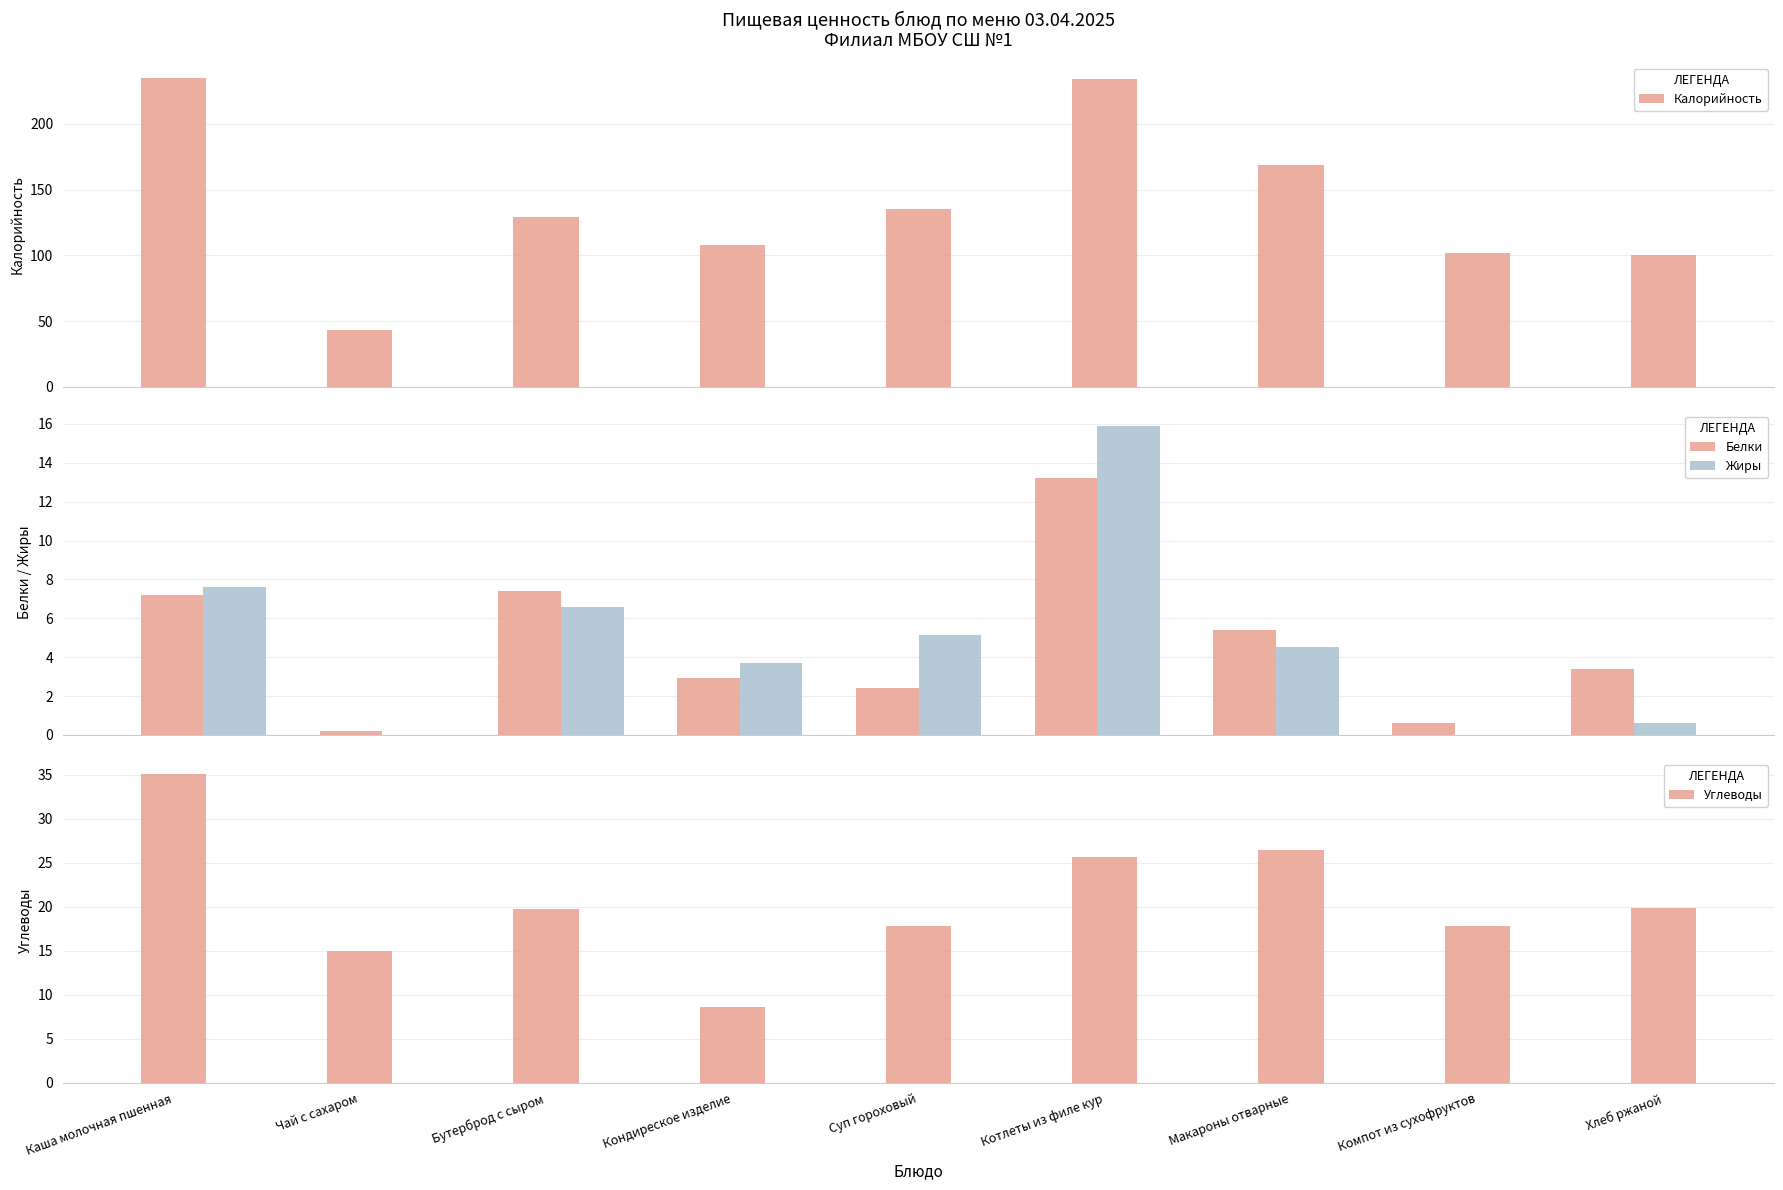

What is the difference between the Белки values at Суп гороховый and Хлеб ржаной?

1.0